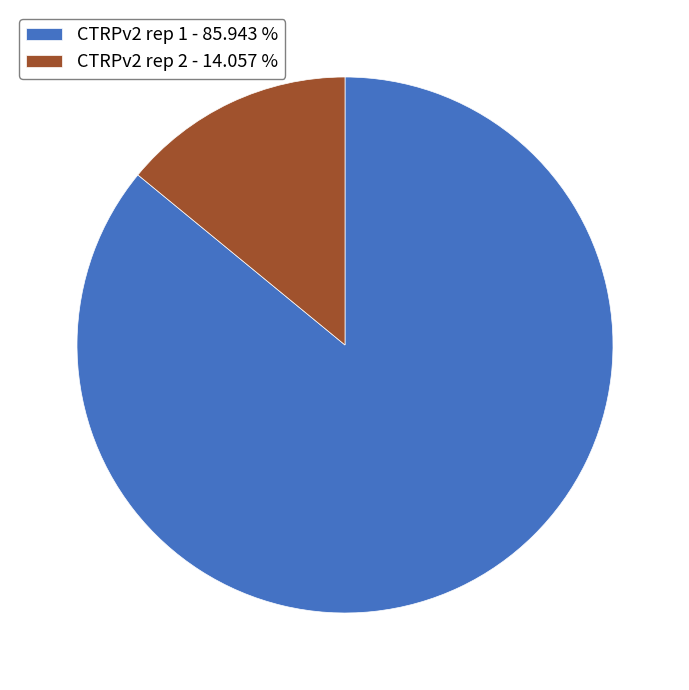

True or false: CTRPv2 rep 1 accounts for 76% of the total.

False